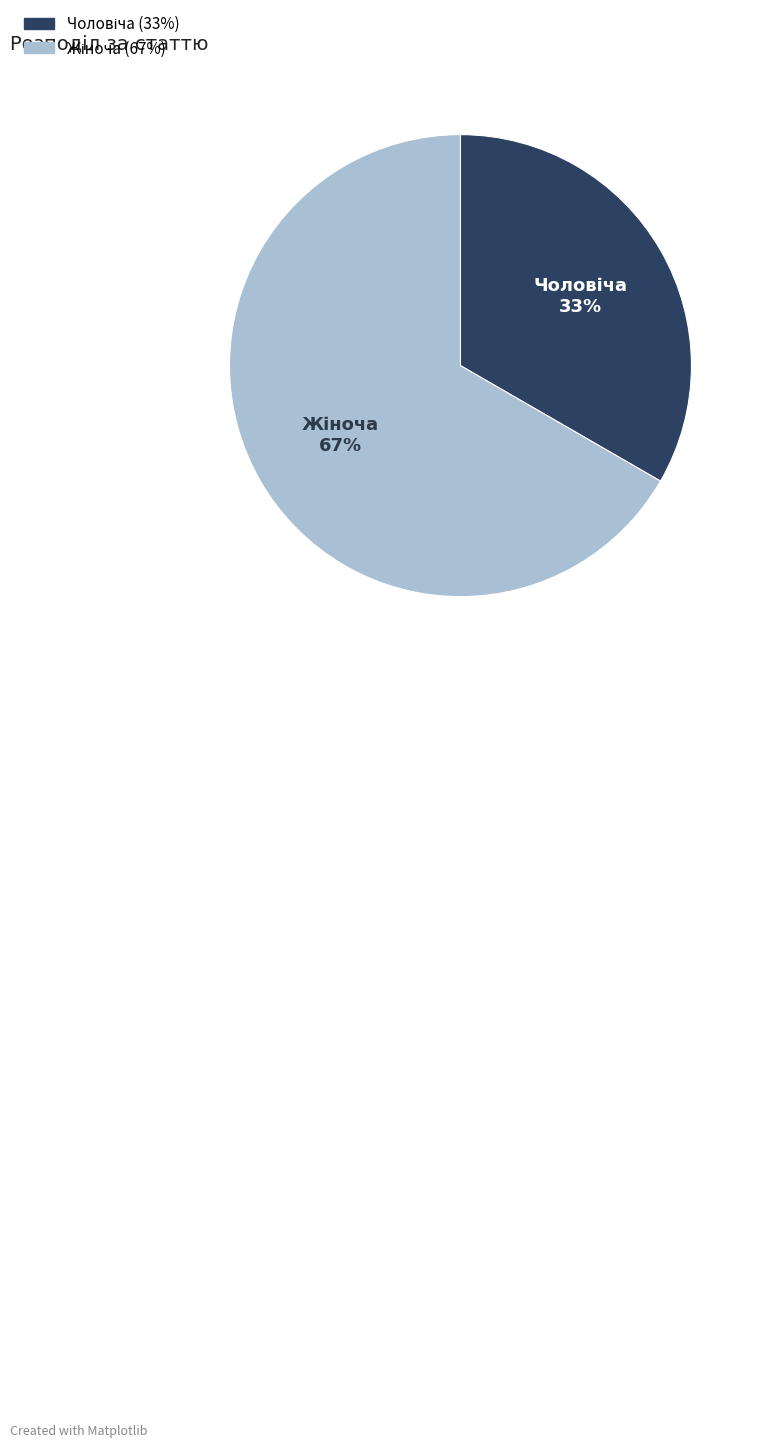

To the nearest percent, what is the average slice percentage?

50%